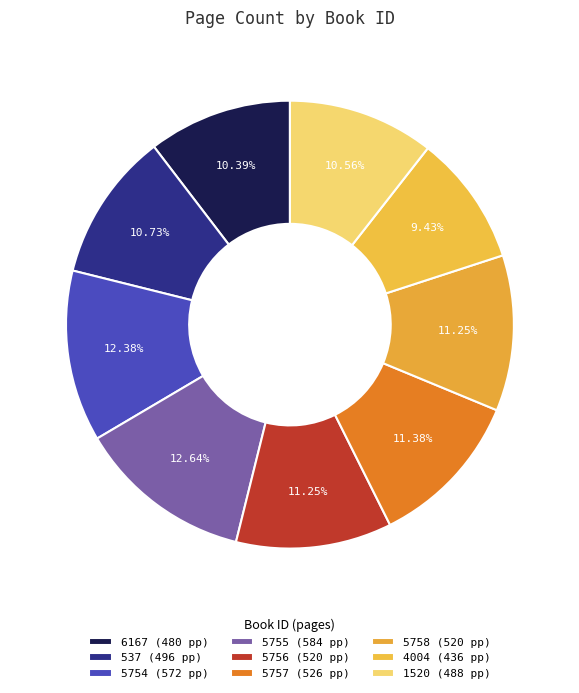

What percentage do 4004 and 5754 together represent?

21.8%